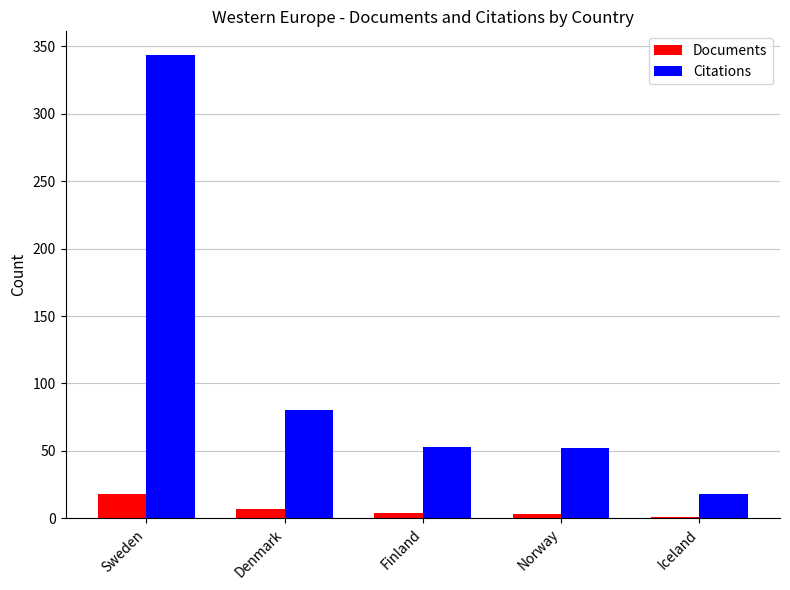

Which series has the largest total across all categories?

Citations